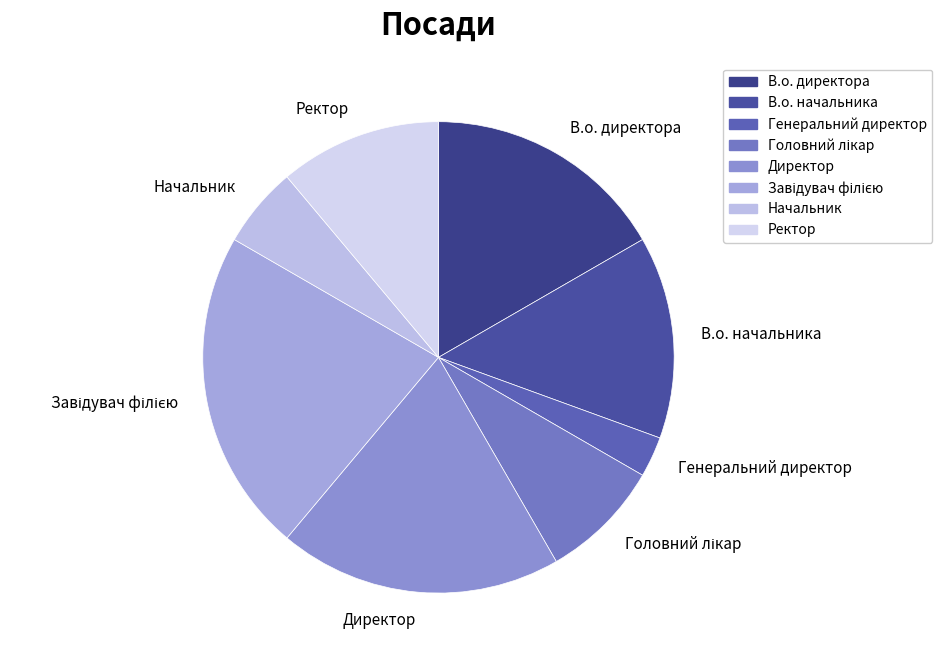

Which category has the smallest portion of the pie?

Генеральний директор